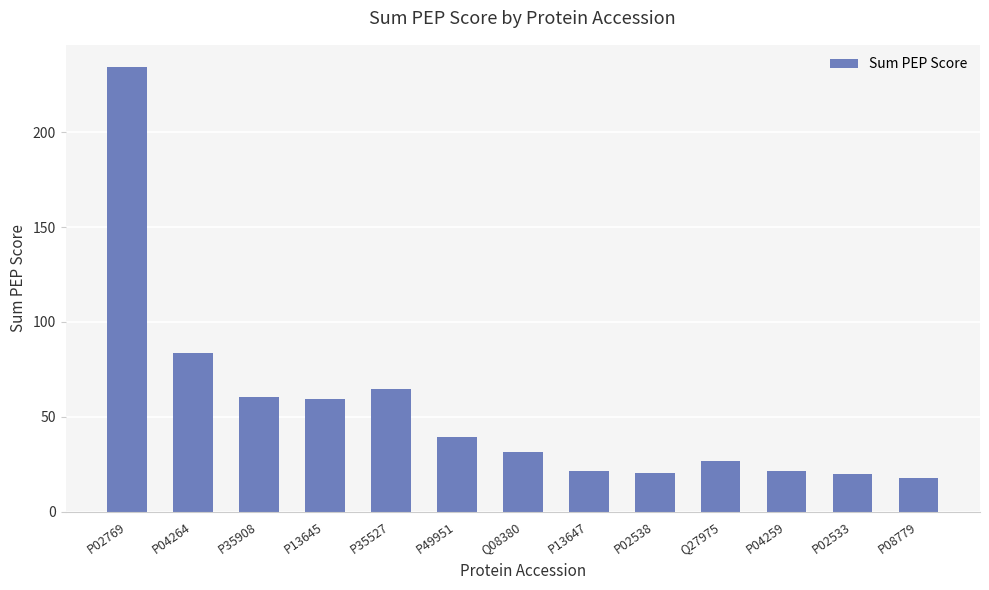

True or false: the data shows 43.8 at Q08380.

False